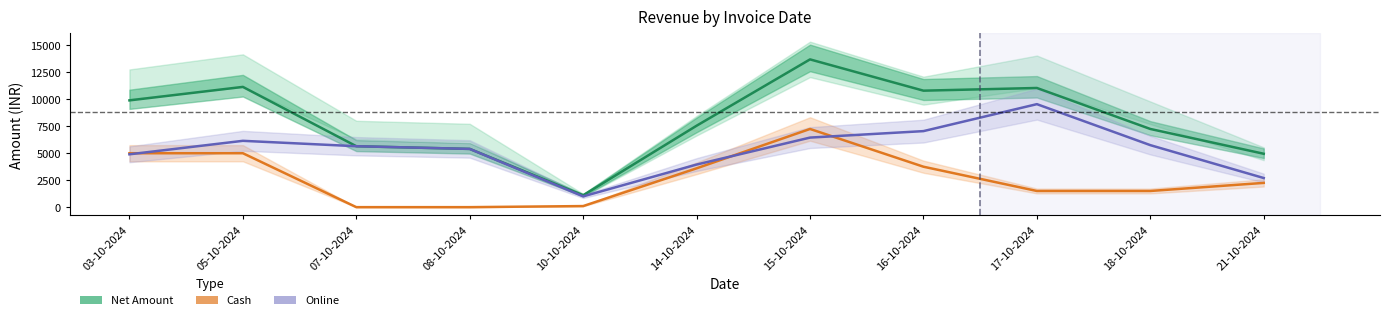

True or false: Net Amount has more than 2 points higher than both neighbors.

True